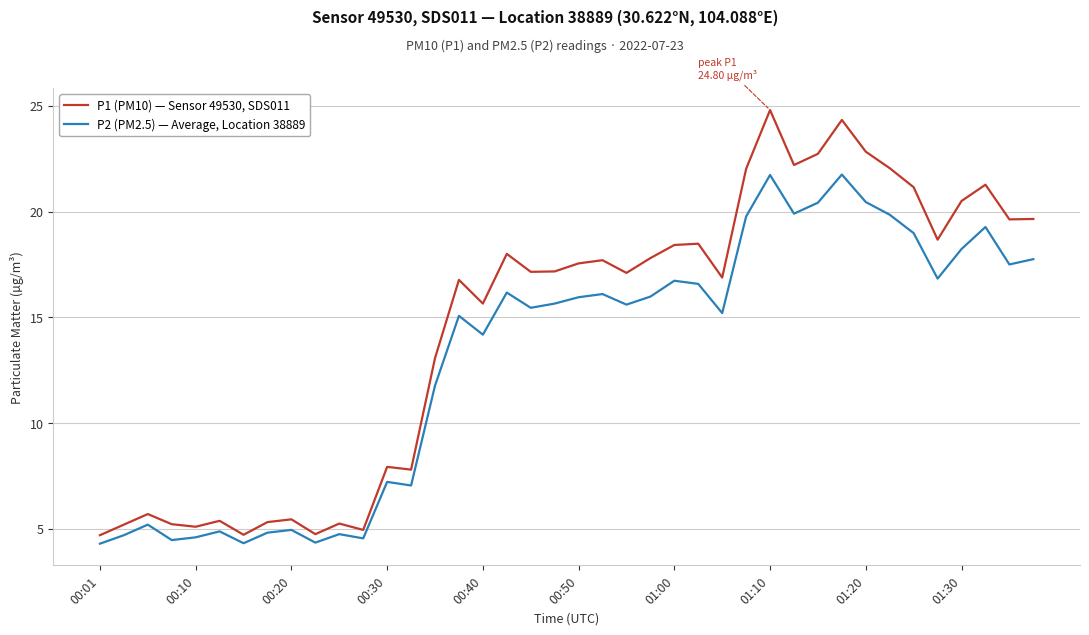

List the series in order of their overall mean, highest first.

P1 (PM10) — Sensor 49530, SDS011, P2 (PM2.5) — Average, Location 38889